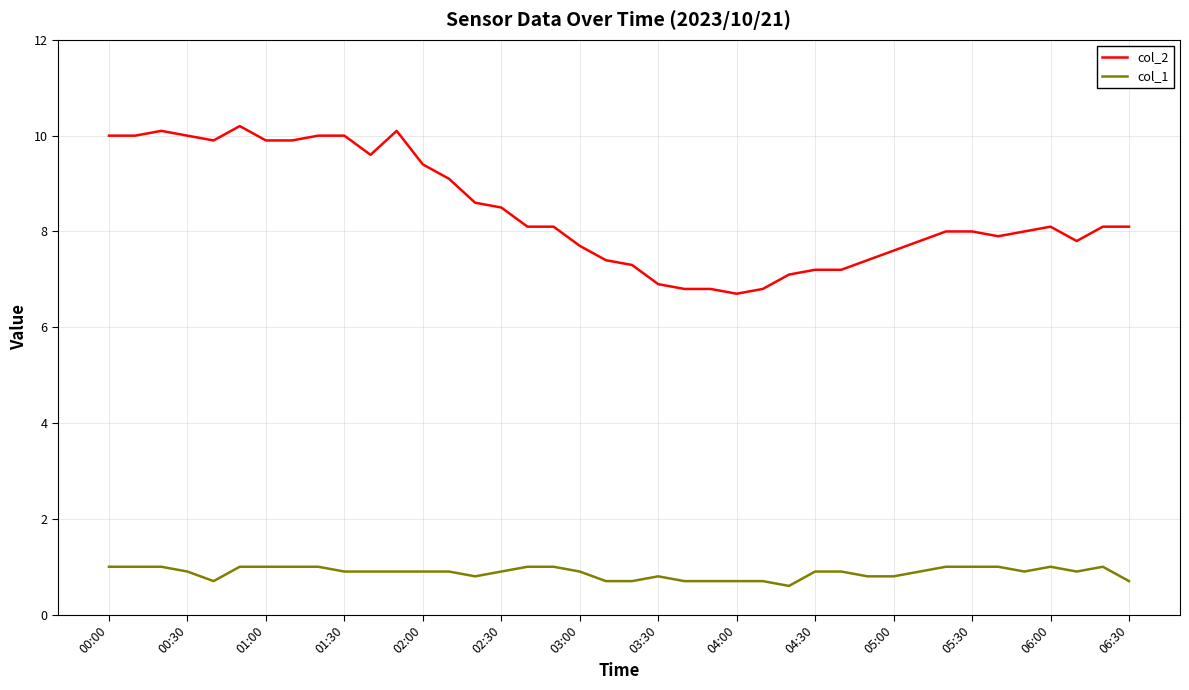

Reading left to right, list all the values displayed in this chart.

col_2: 10.0	10.0	10.1	10.0	9.9	10.2	9.9	9.9	10.0	10.0	9.6	10.1	9.4	9.1	8.6	8.5	8.1	8.1	7.7	7.4	7.3	6.9	6.8	6.8	6.7	6.8	7.1	7.2	7.2	7.4	7.6	7.8	8.0	8.0	7.9	8.0	8.1	7.8	8.1	8.1
col_1: 1.0	1.0	1.0	0.9	0.7	1.0	1.0	1.0	1.0	0.9	0.9	0.9	0.9	0.9	0.8	0.9	1.0	1.0	0.9	0.7	0.7	0.8	0.7	0.7	0.7	0.7	0.6	0.9	0.9	0.8	0.8	0.9	1.0	1.0	1.0	0.9	1.0	0.9	1.0	0.7